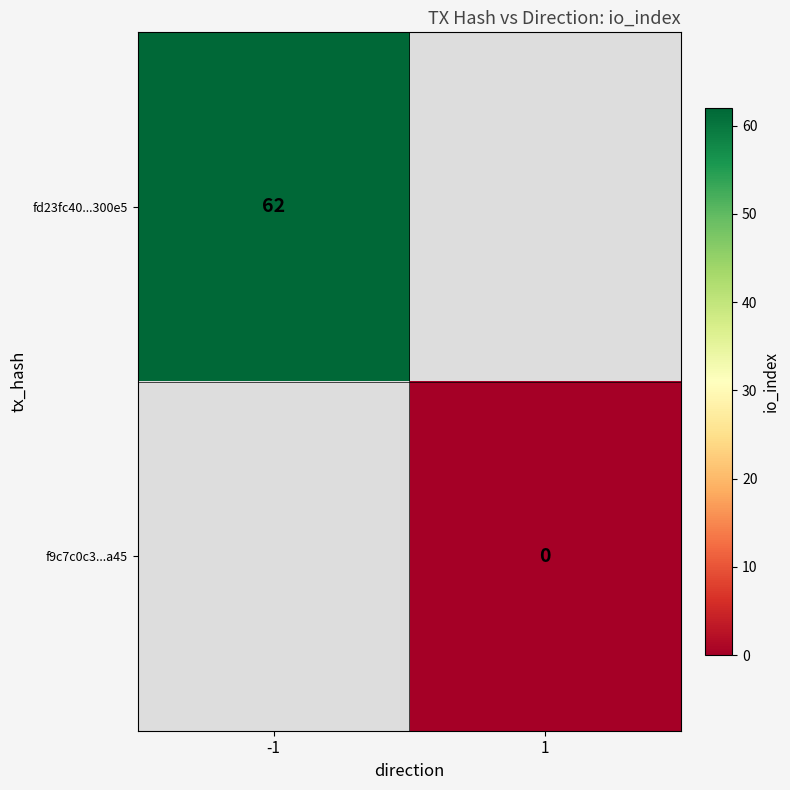

Is the value of f9c7c0c3...a45 at 1 greater than the value of fd23fc40...300e5 at -1?

No